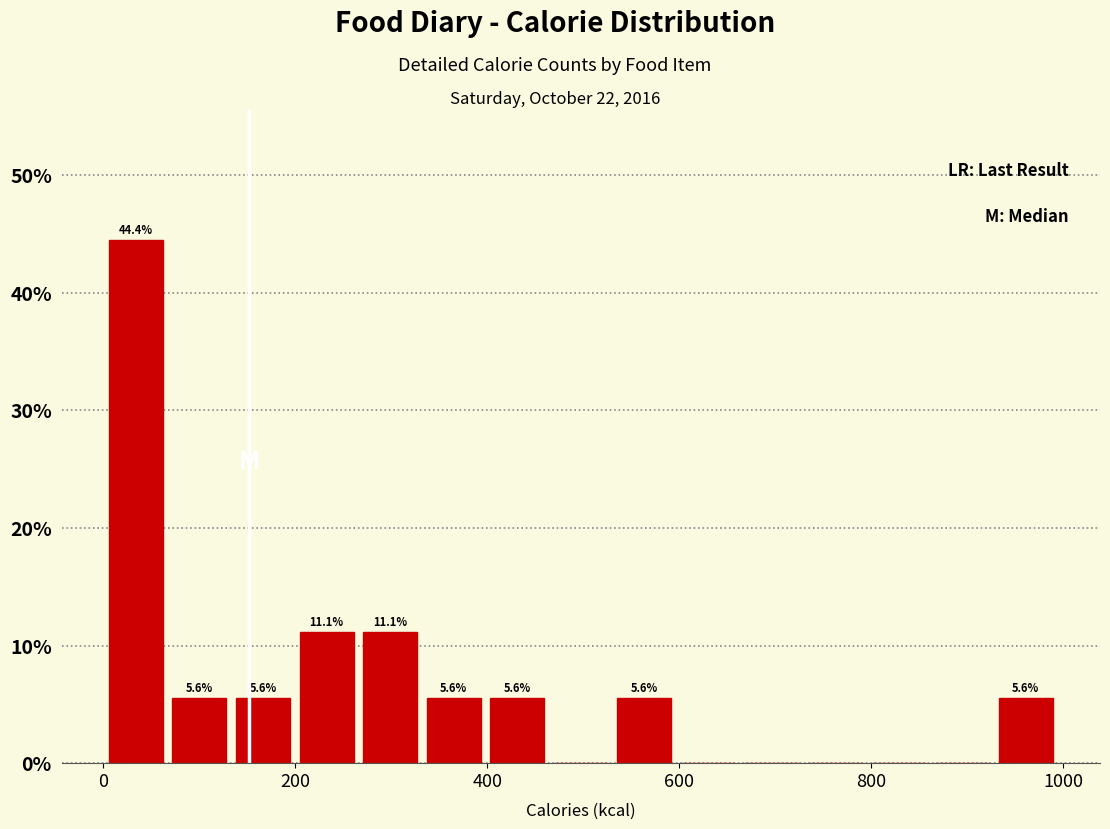

Read against the x-axis, roughly where is the centre of the tallest bar?

40